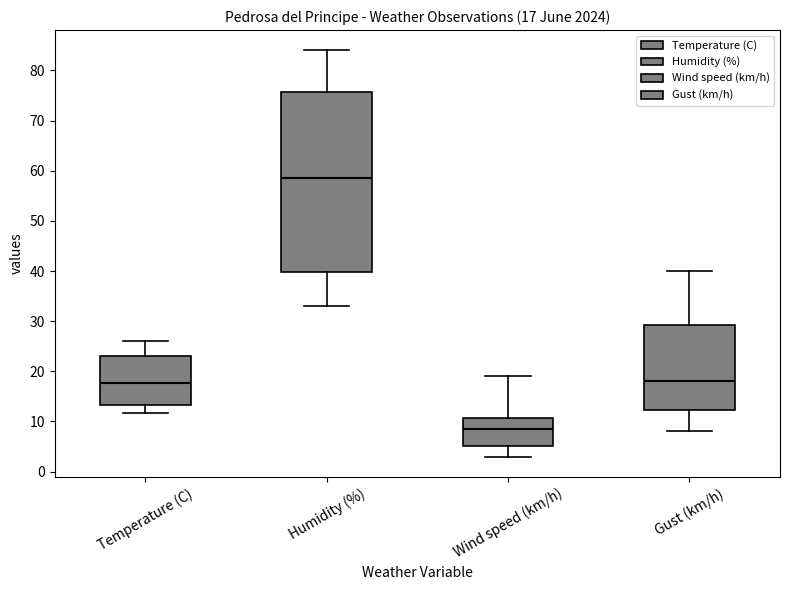

Which box's median line is the highest?

Humidity (%)